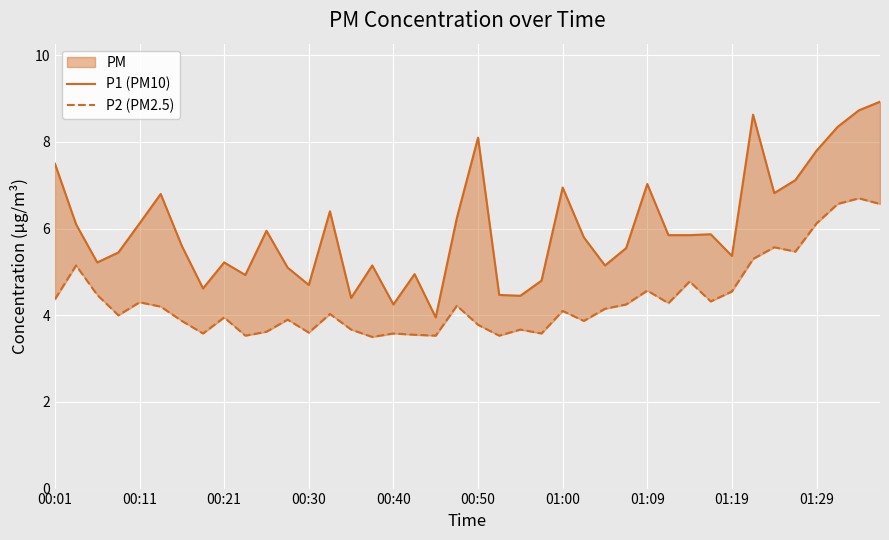

What is the value of the P1 (PM10) point at the 32nd from the left?

5.9